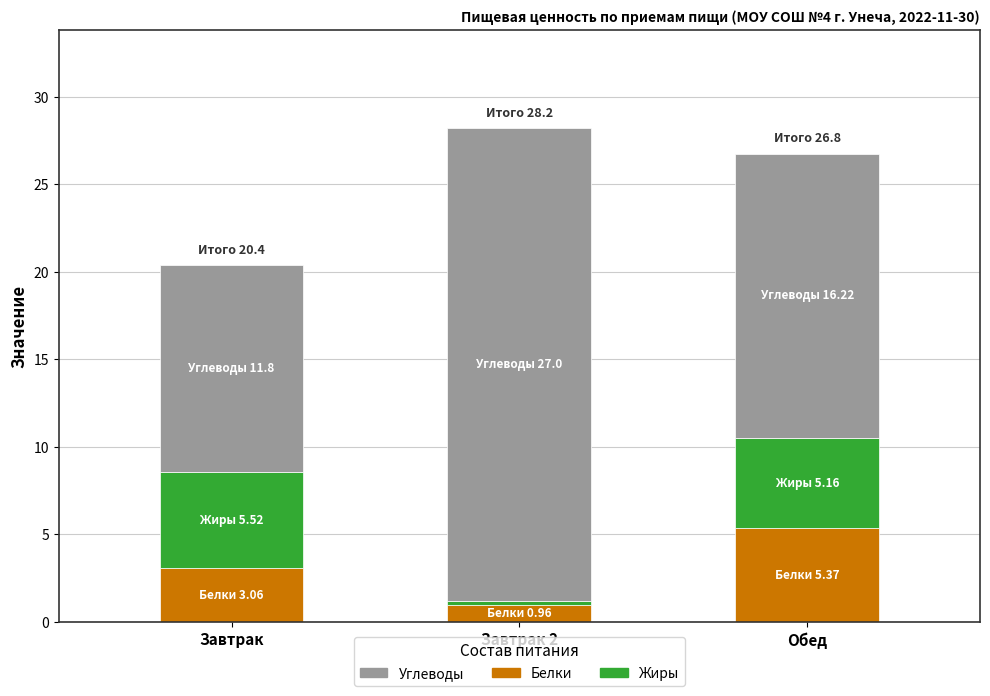

What are all the series names shown in the legend?

Углеводы, Белки, Жиры